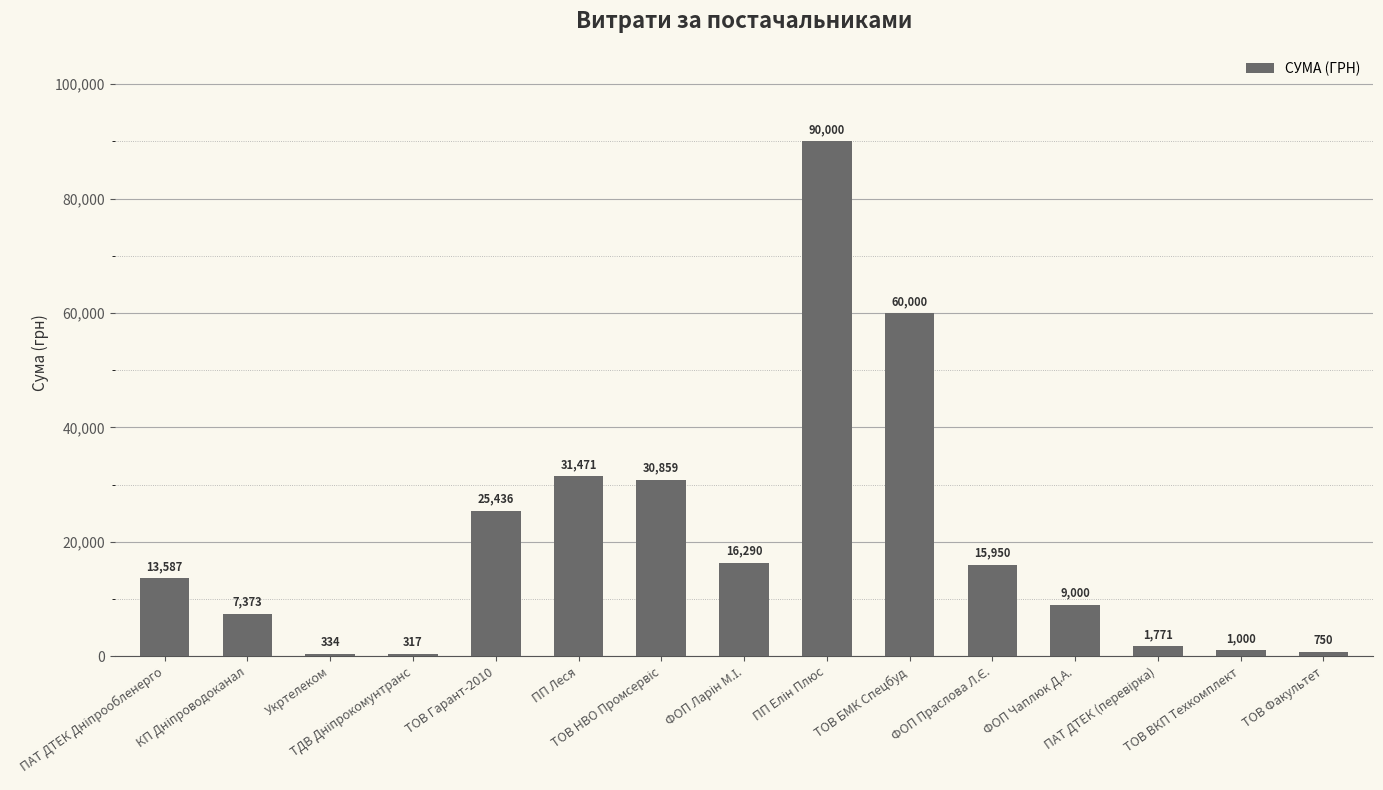

Count the number of categories in the chart.

15